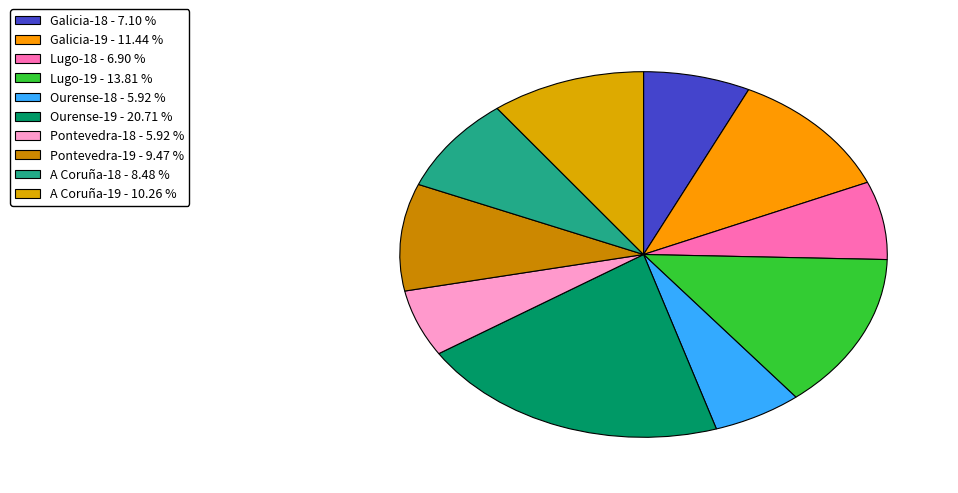

How many segments does this pie chart have?

10